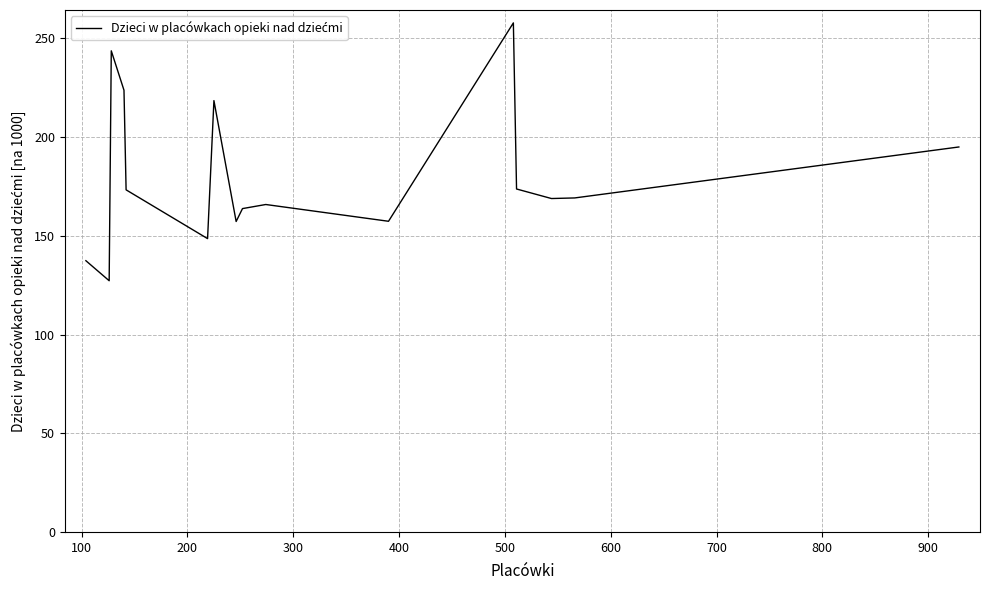

What is the greatest value displayed?

257.9